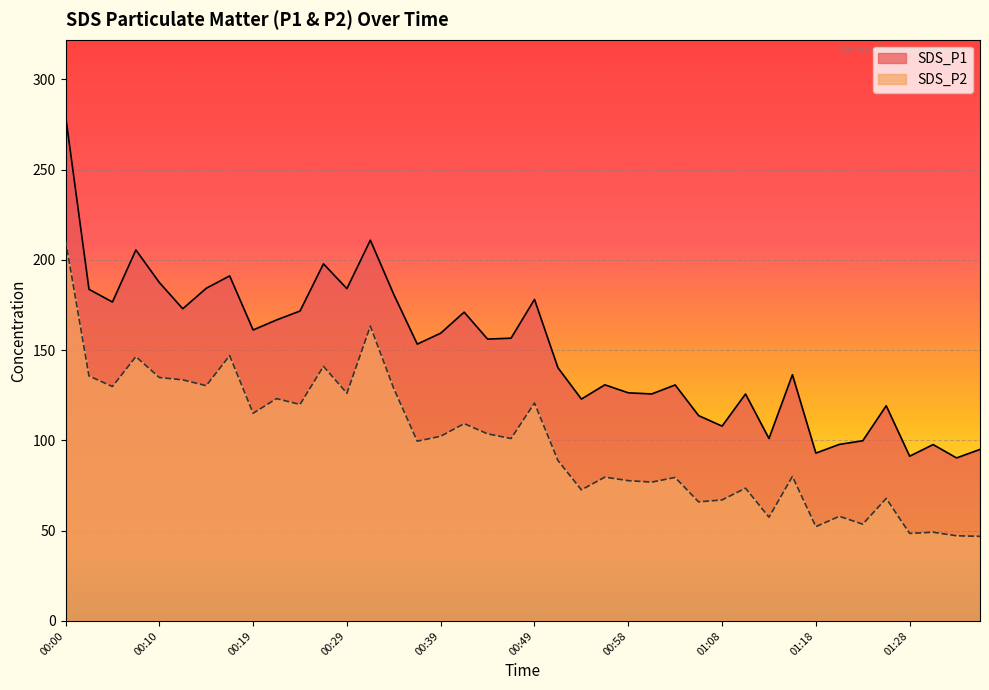

True or false: SDS_P1 and SDS_P2 intersect in this chart.

False